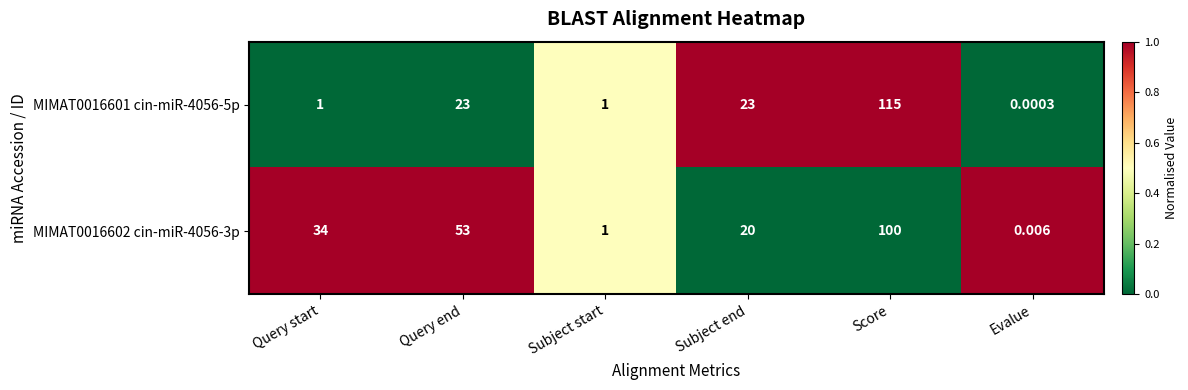

Rank the series by their average value, from highest to lowest.

MIMAT0016602 cin-miR-4056-3p, MIMAT0016601 cin-miR-4056-5p